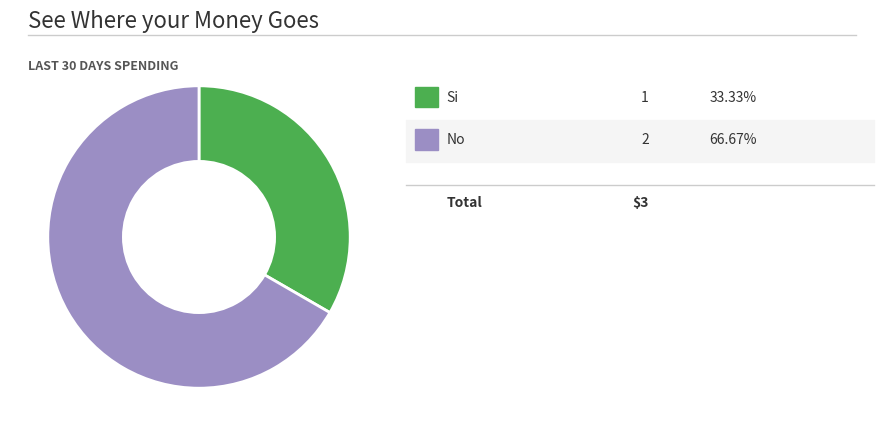

Does any single category account for the majority?

Yes